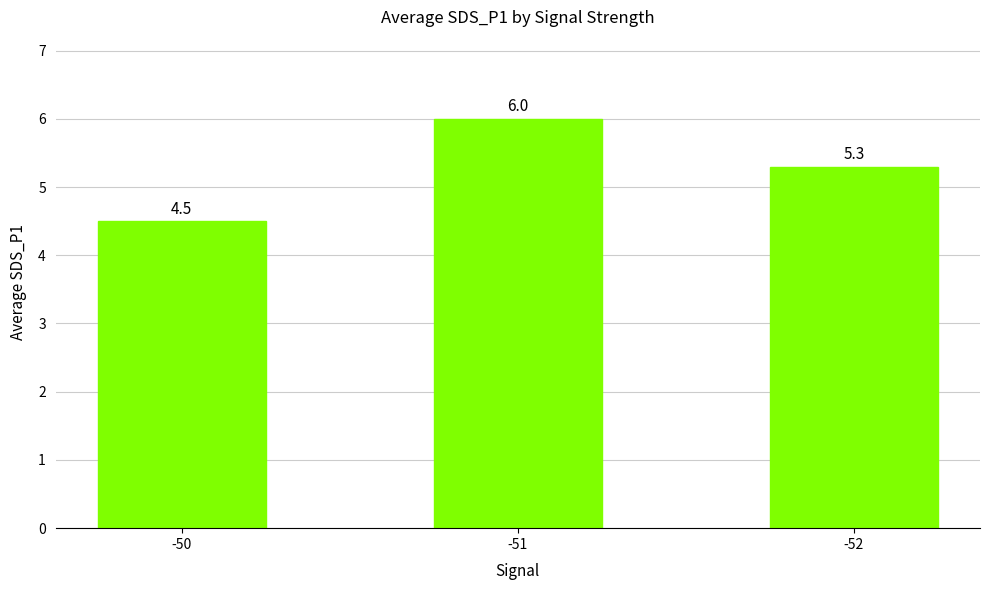

How many bars are there in total?

3